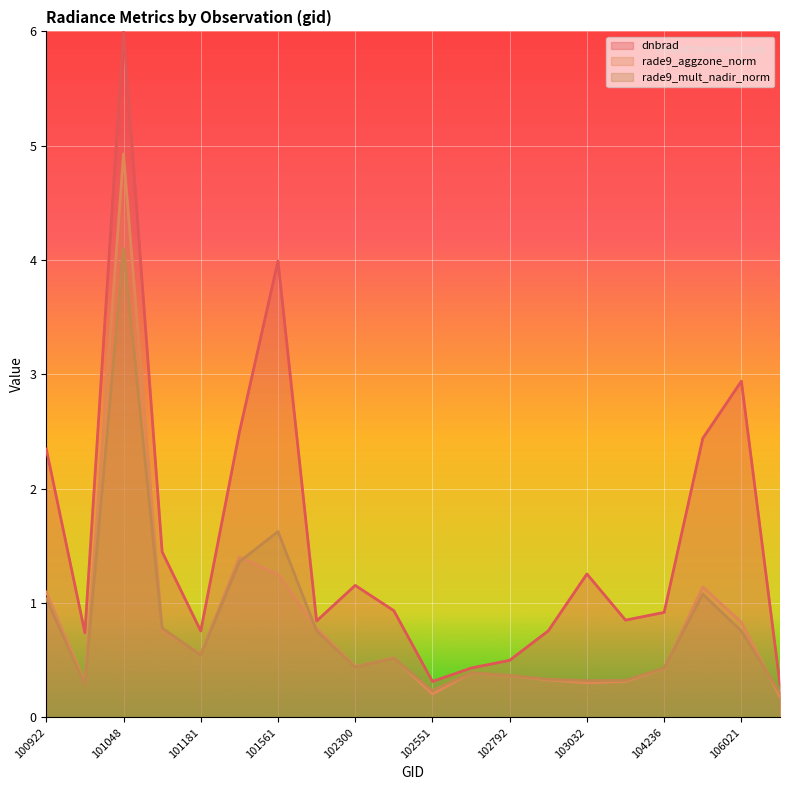

Read the rade9_aggzone_norm value at 102792.

0.4